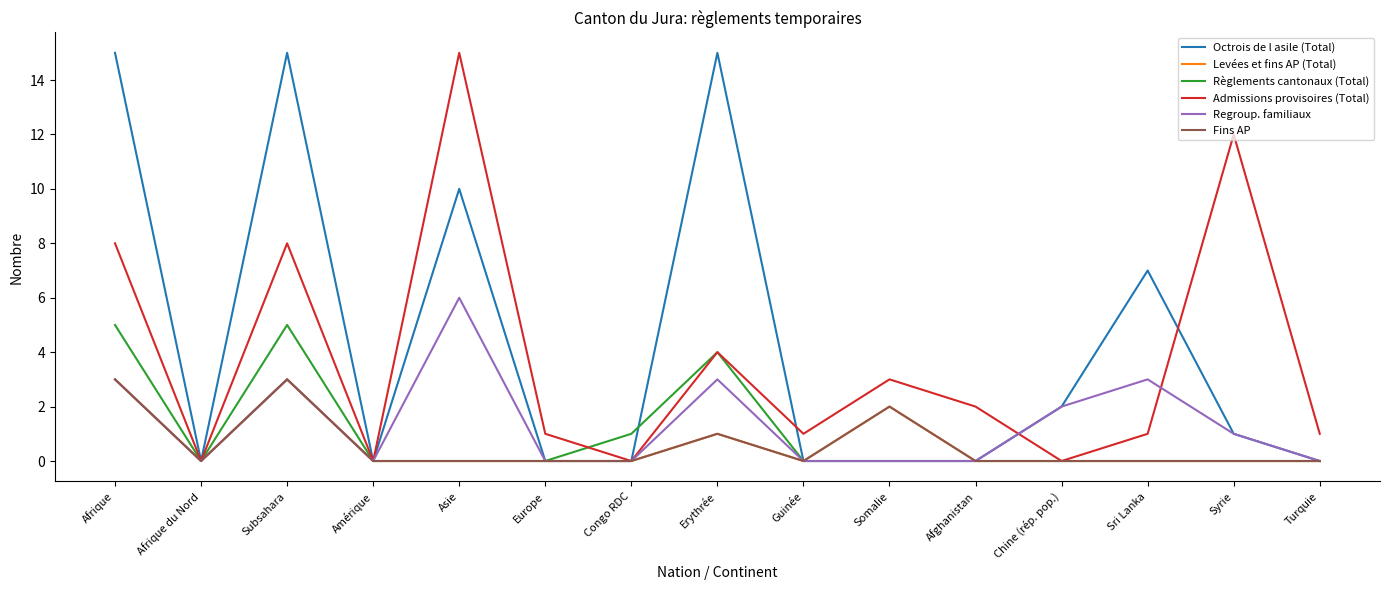

At which category does Regroup. familiaux reach its first local valley?

Afrique du Nord